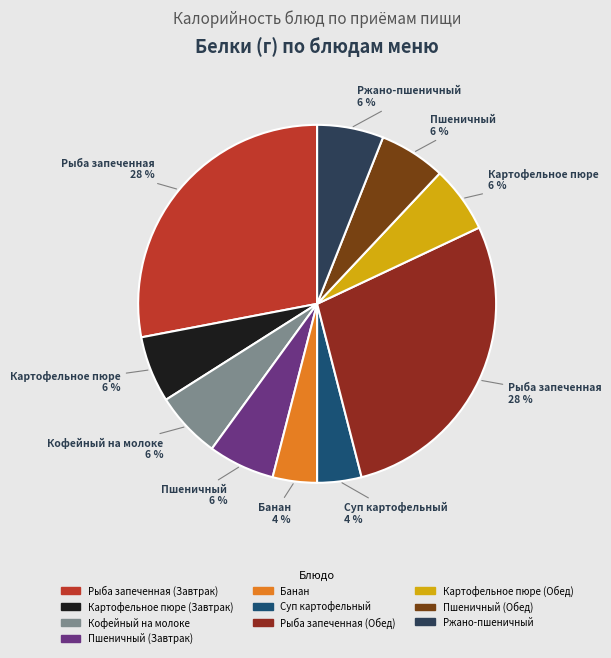

What is the largest slice in the pie chart?

Рыба запеченная (Завтрак)